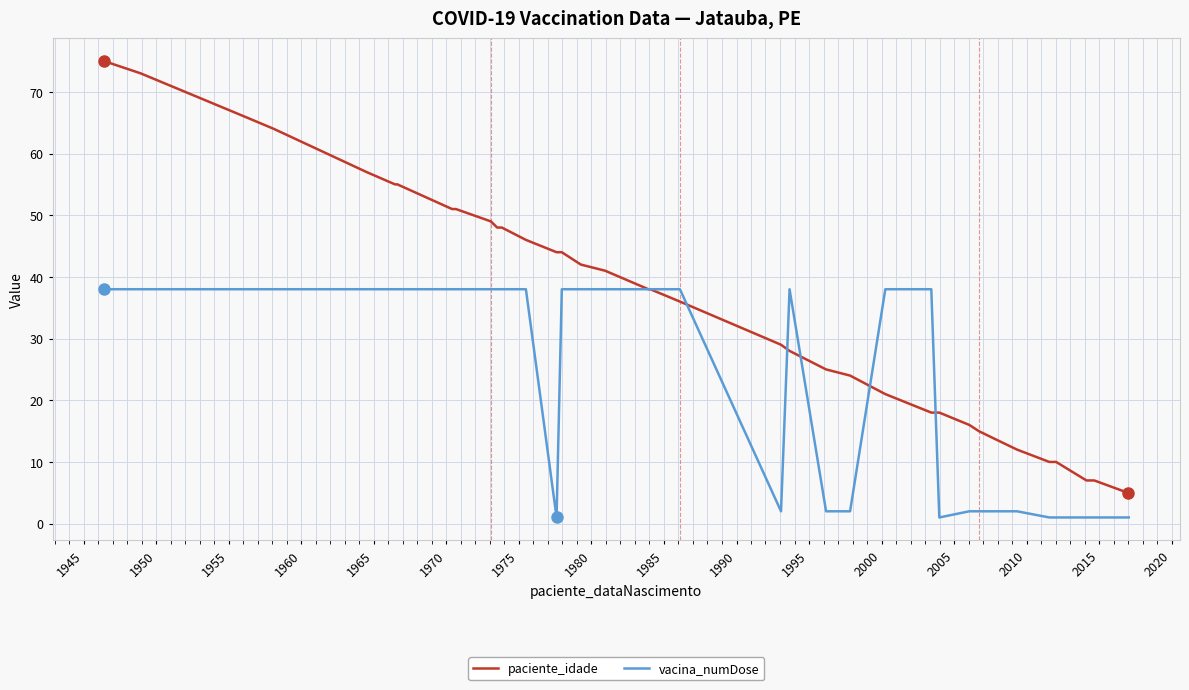

What is the value of the vacina_numDose point at the 37th from the left?

1